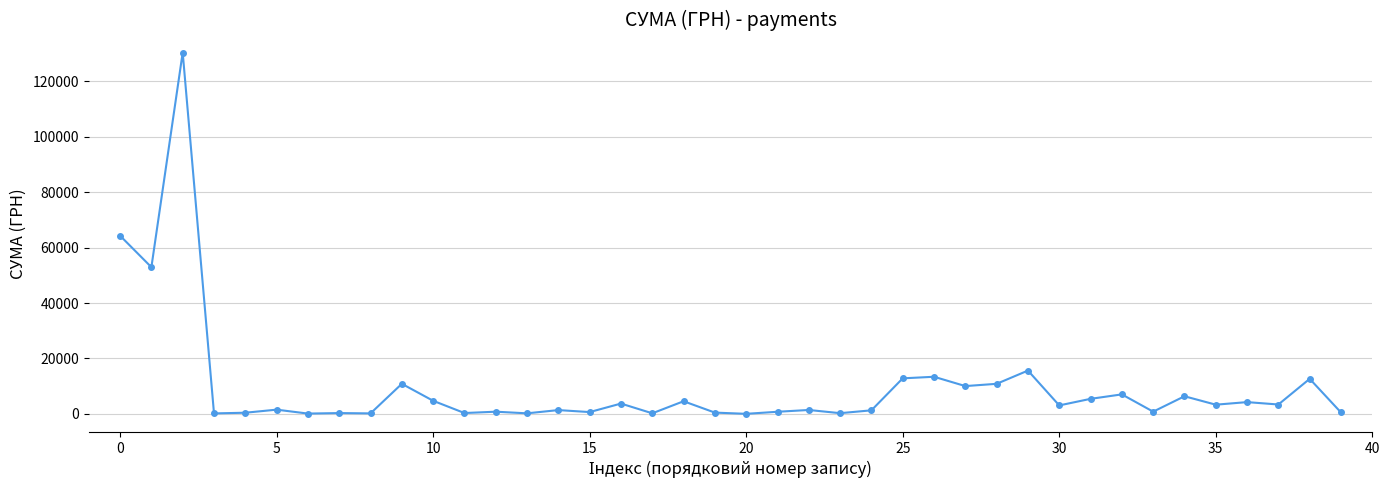

How many lines are shown in the chart?

1